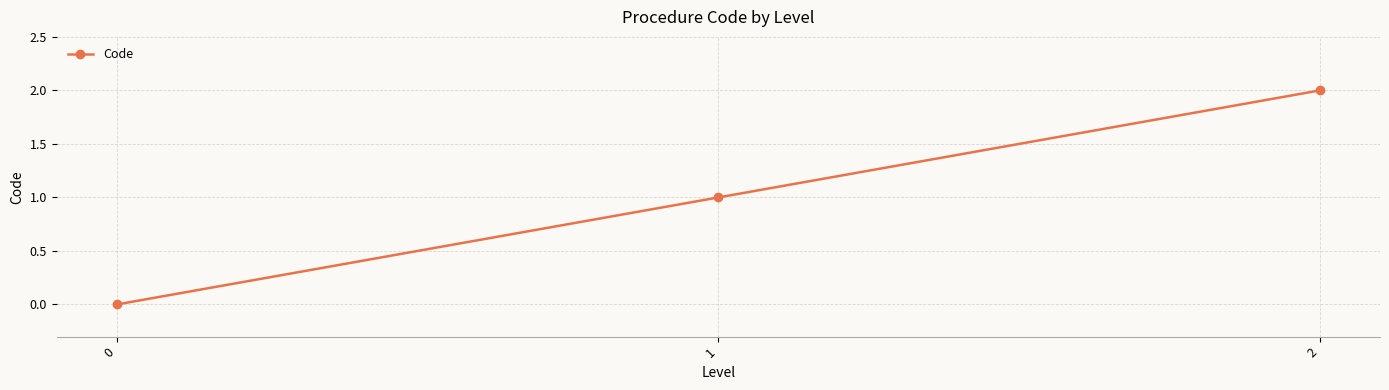

List the labels in order of value, smallest first.

0, 1, 2